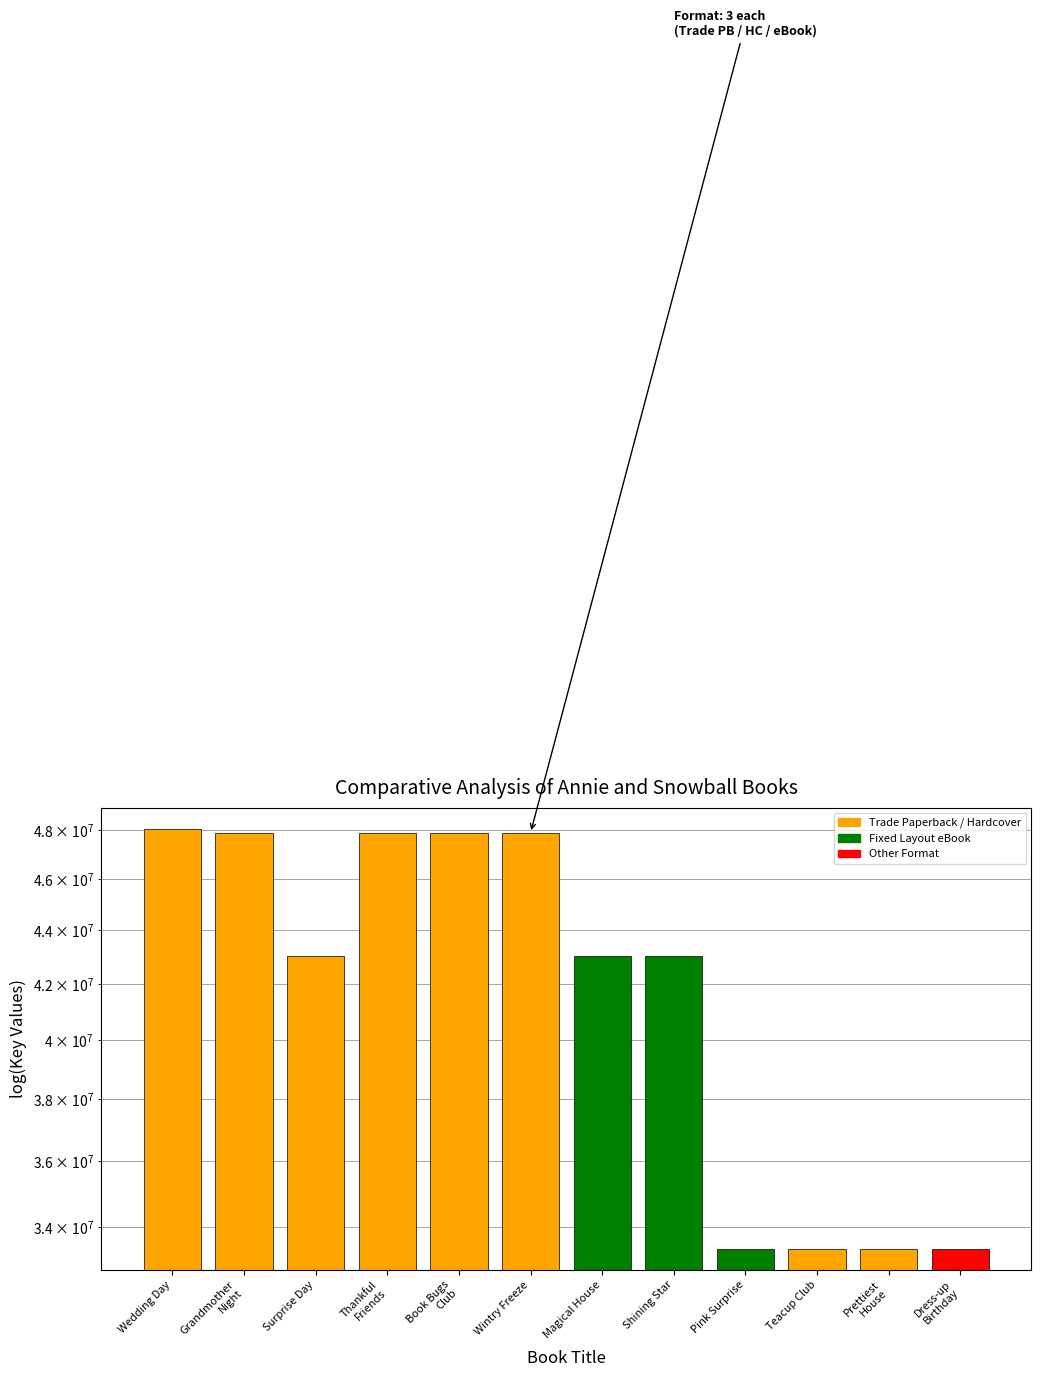

What is the difference between the maximum and minimum values?

14689710